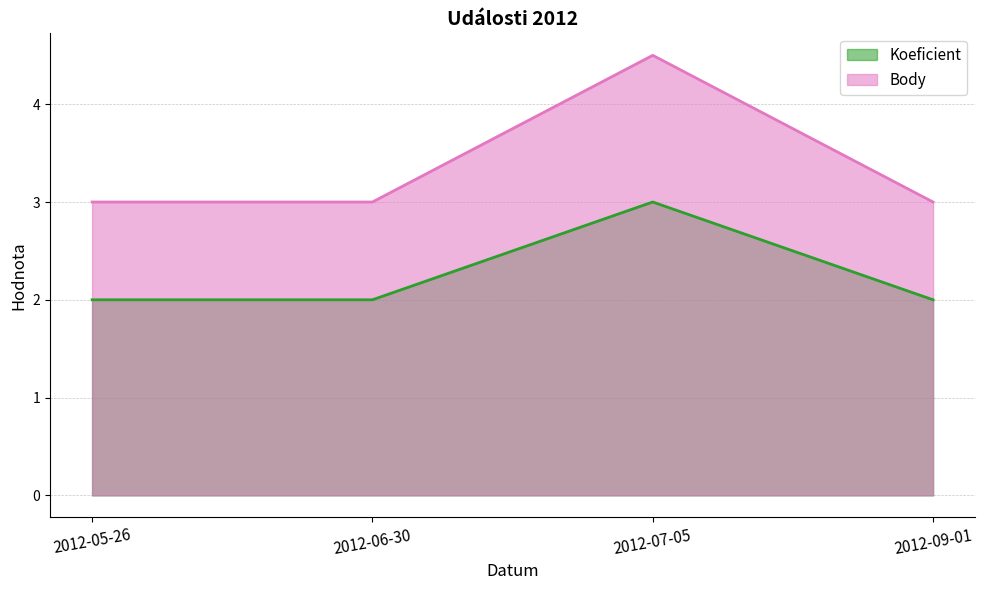

True or false: Koeficient has a value of 1.2 at 2012-09-01.

False